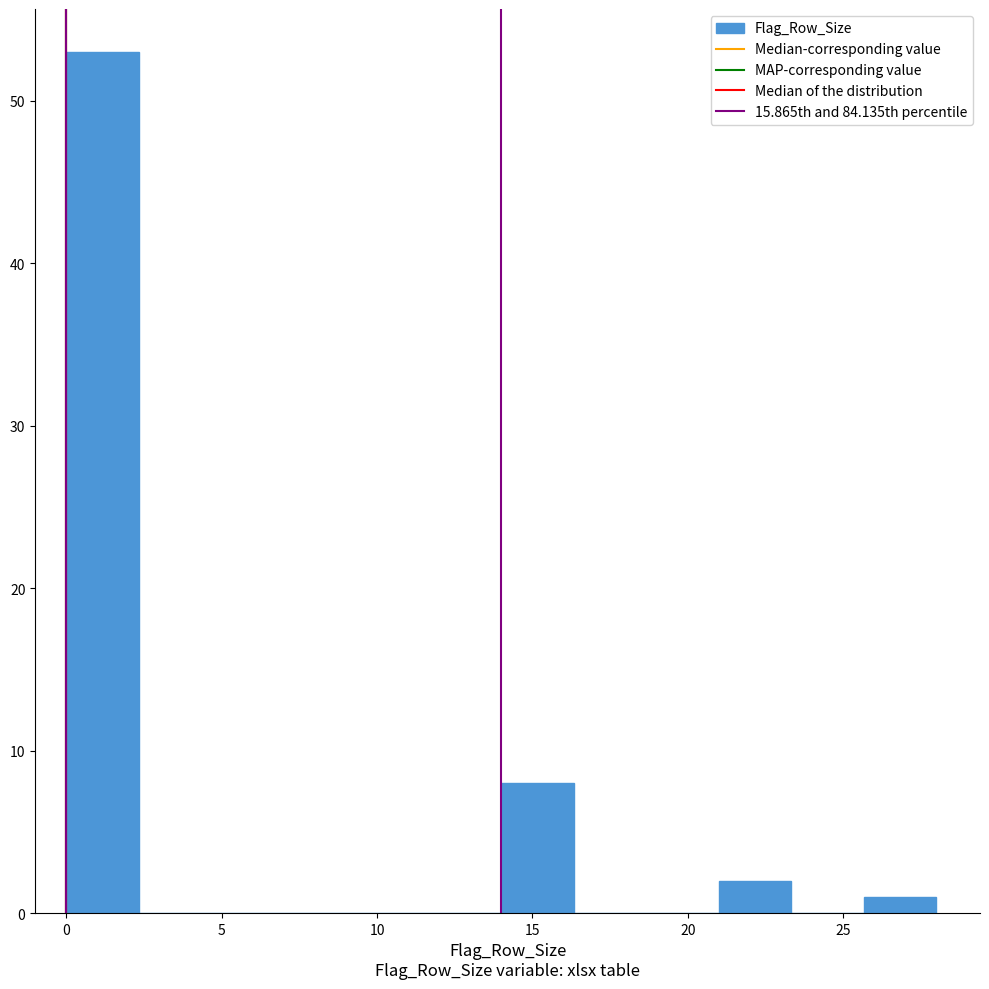

What is the height of the bar covering 25.5 to 28.0 on the x-axis? Neither the bar edges nor the heights are printed on the chart, so give them approximately, as read against the axes.

1